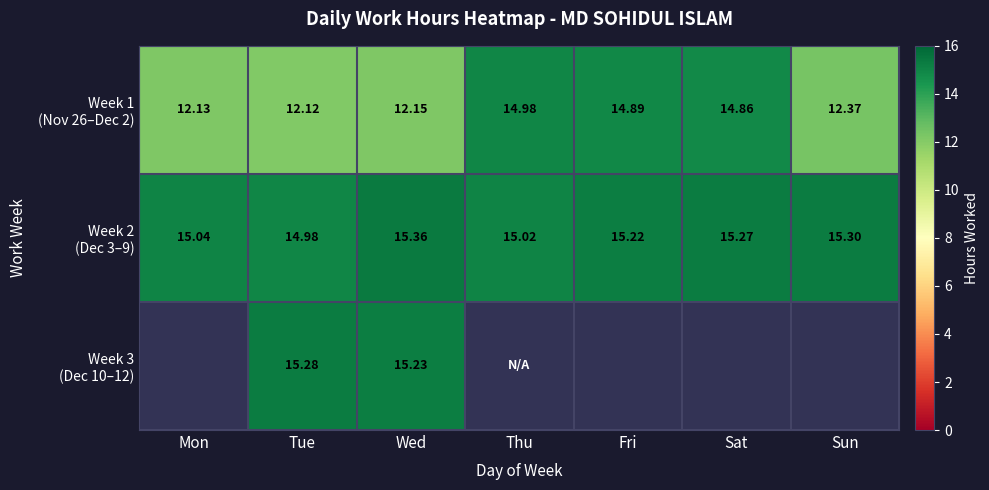

What is the difference between the highest and lowest values at Mon?

2.9